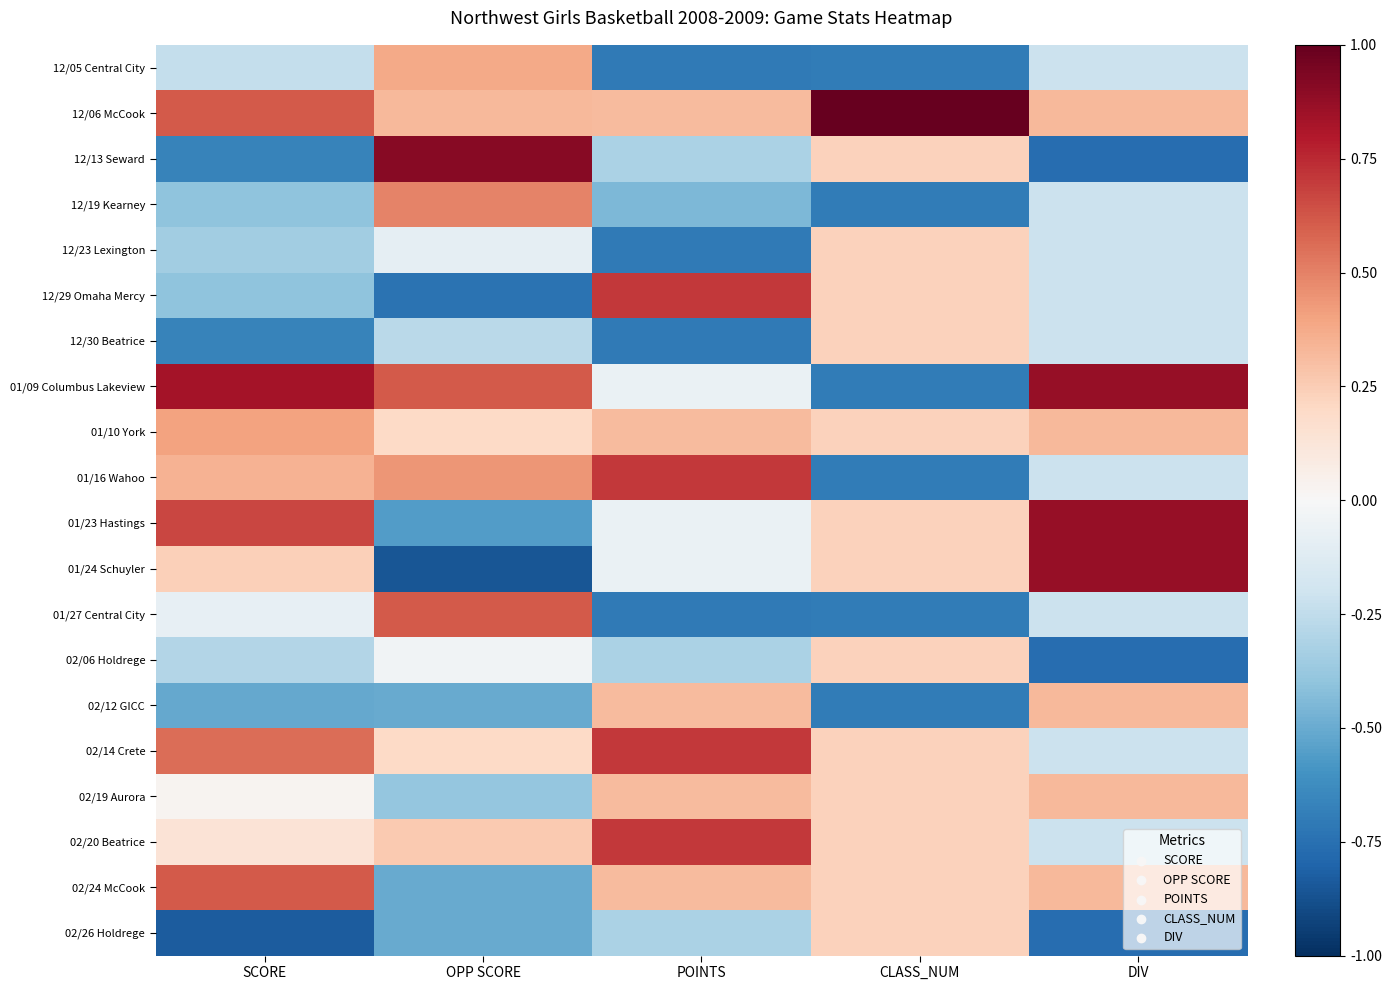

Between DIV and CLASS_NUM, which is larger?

DIV